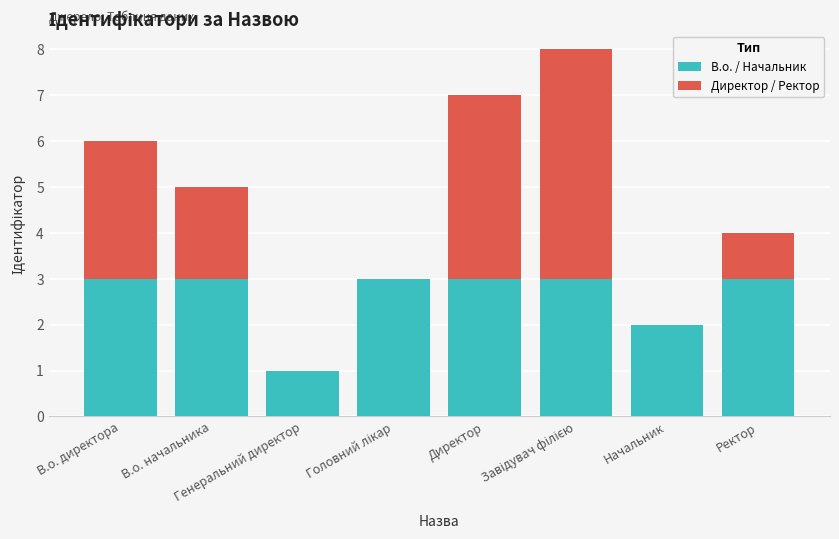

Are the bars horizontal?

No